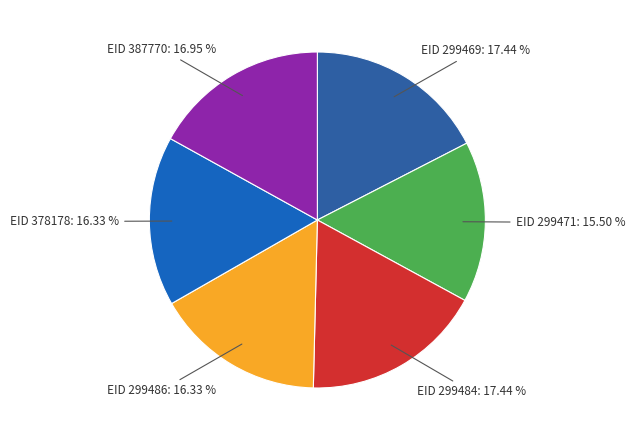

To the nearest percent, what is the difference between the largest and smallest slice percentages?

2%